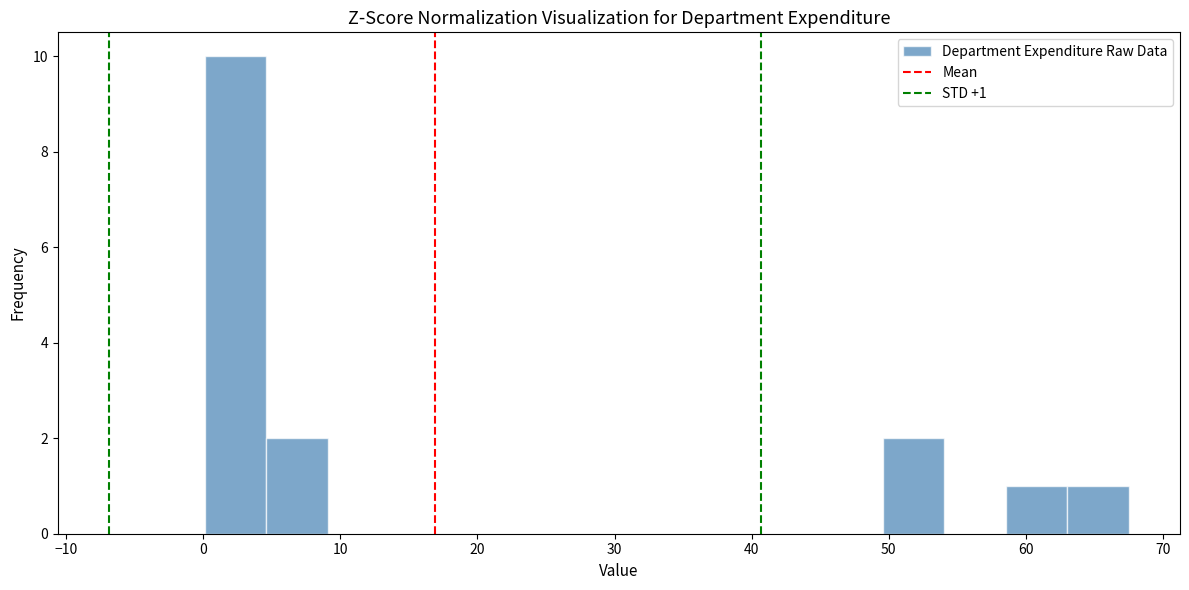

Over which range of the x-axis is the bar tallest?

0 to 5